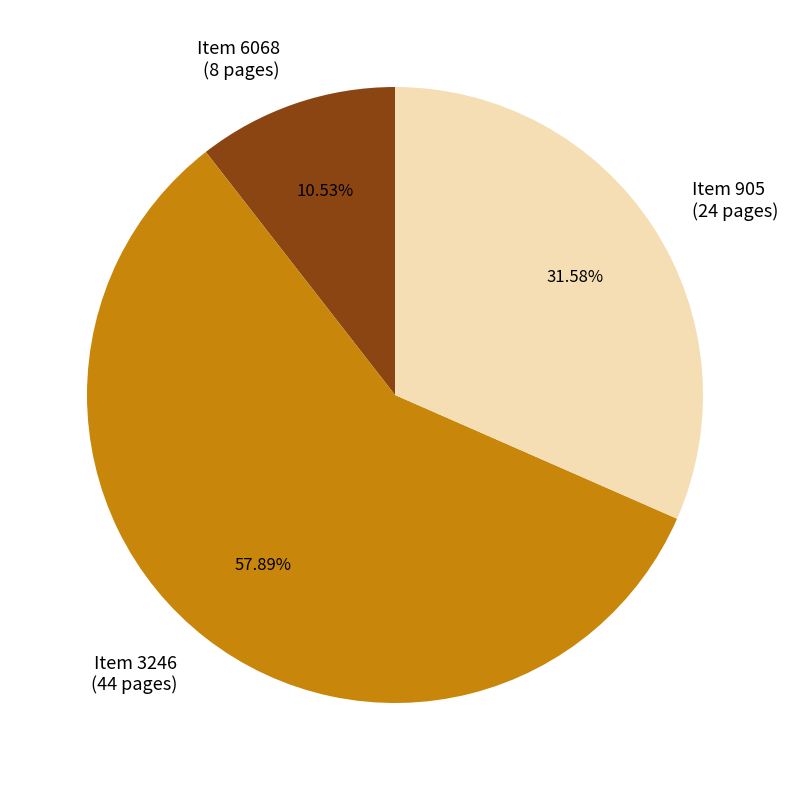

Count the number of slices in the pie.

3